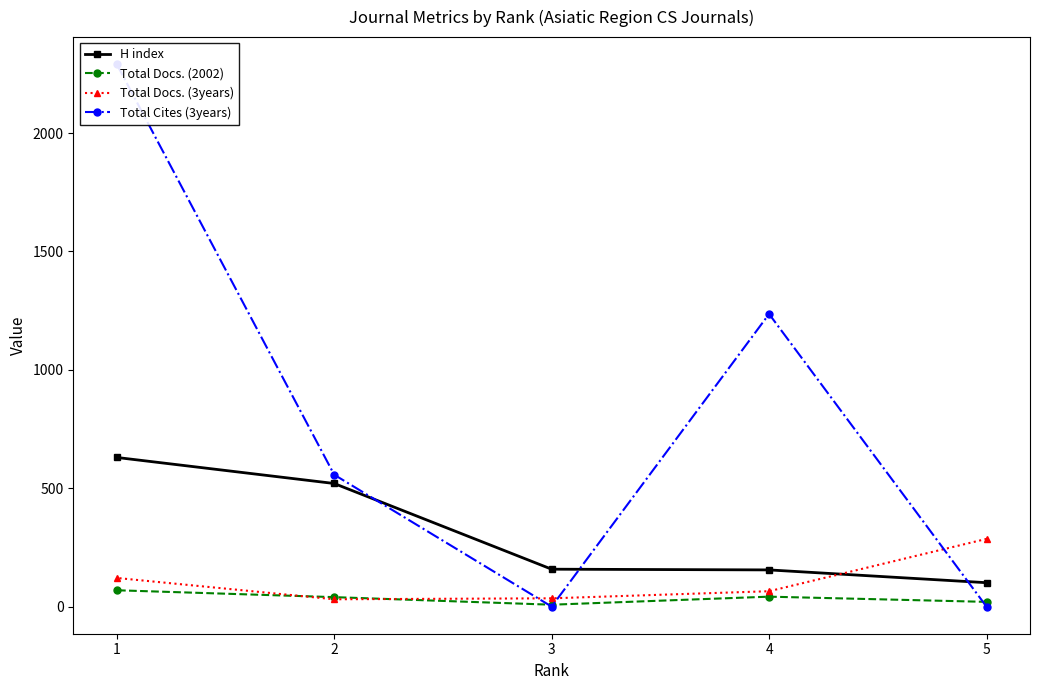

How many interior local peaks does the Total Docs. (2002) series have?

1